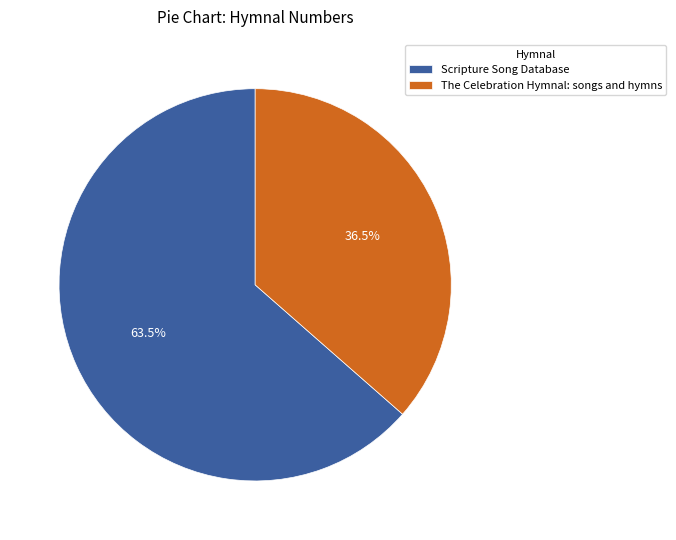

Which category accounts for the majority?

Scripture Song Database